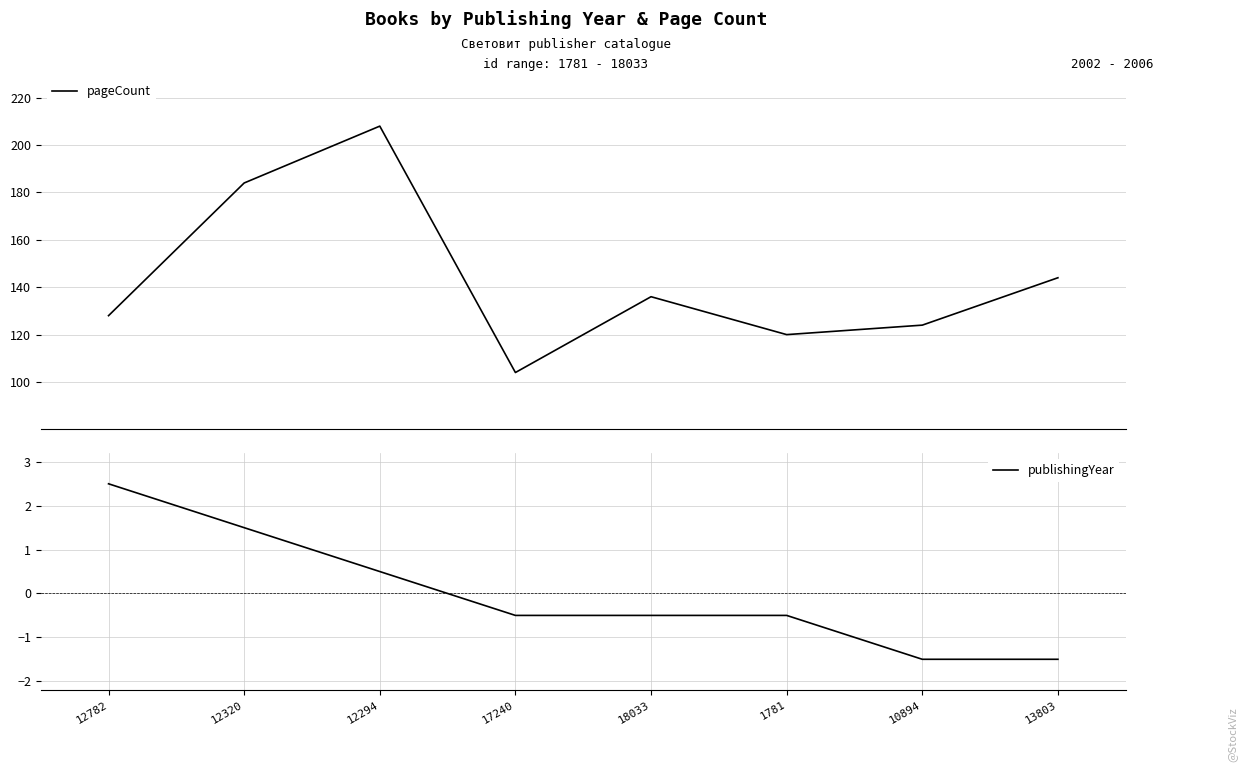

What is the difference between the pageCount values at 18033 and 1781?

16.0